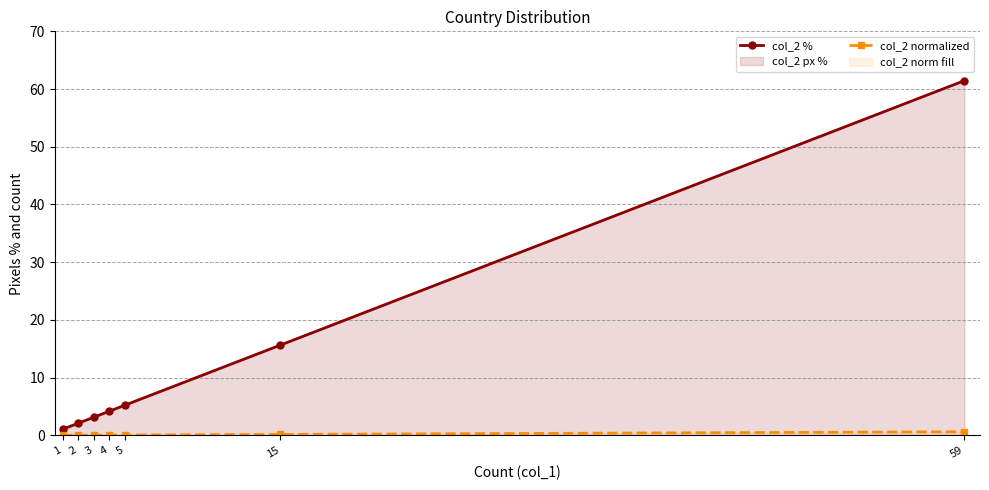

Which label corresponds to the smallest value in the chart?

1